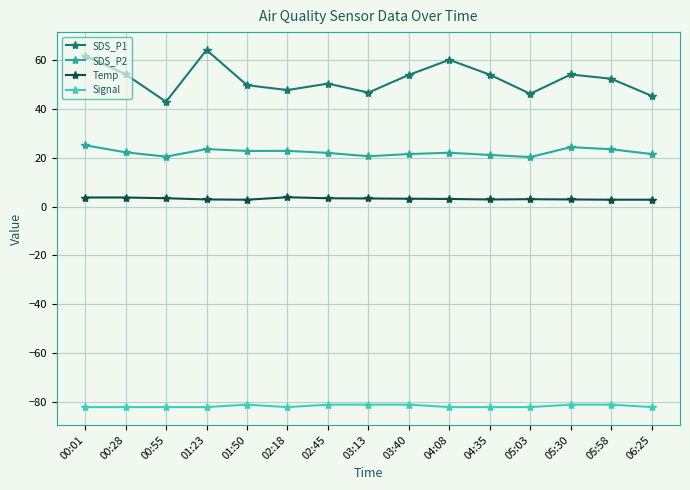

What is the average value of the SDS_P2 series?

22.2